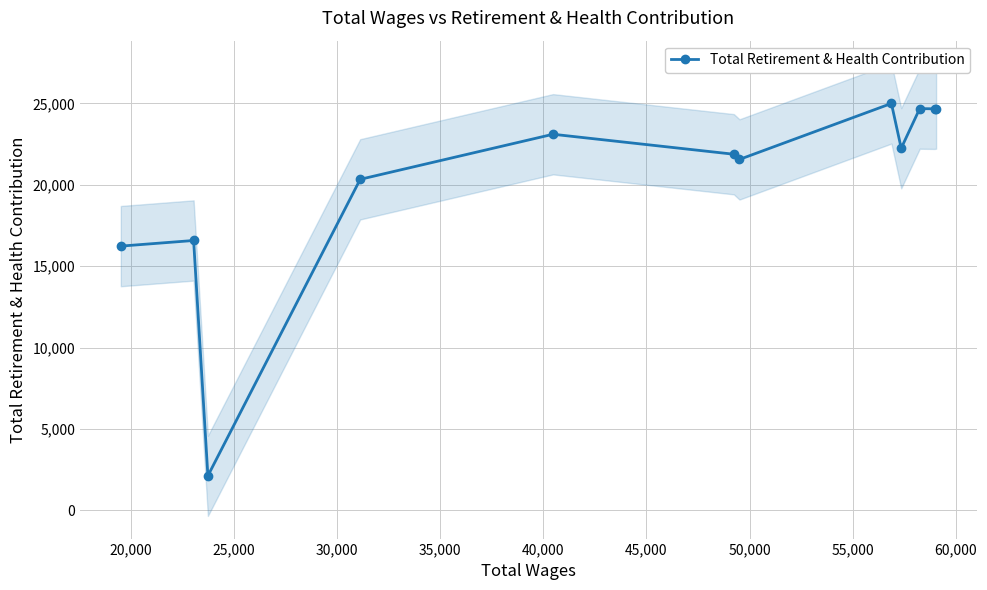

How many lines are shown in the chart?

1